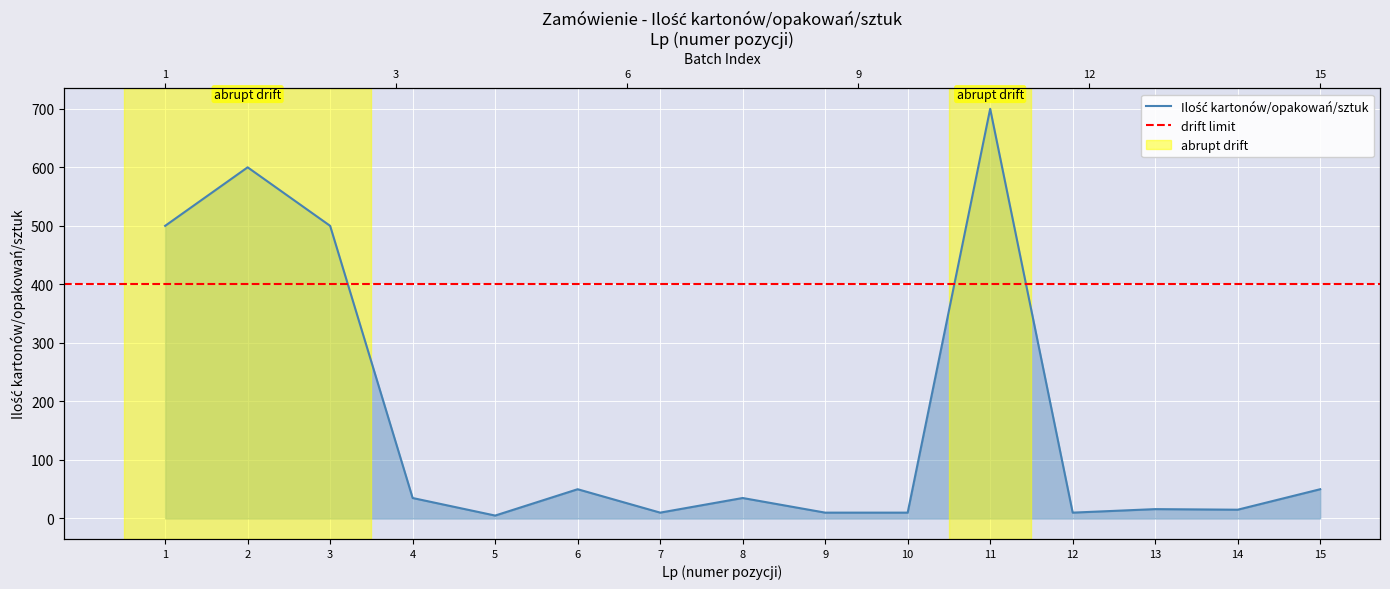

Reading left to right, list all the values displayed in this chart.

500	600	500	35	5	50	10	35	10	10	700	10	16	15	50